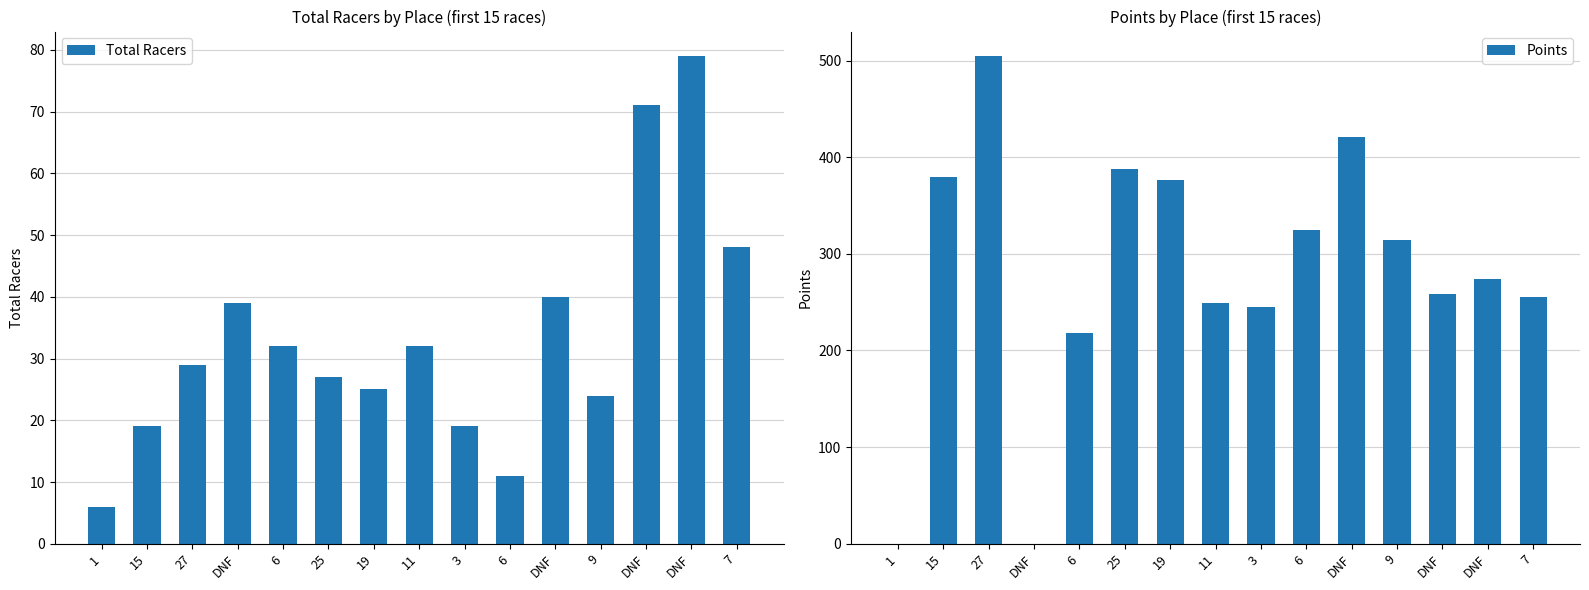

The Total Racers series shows 71.0 at DNF. True or false?

True